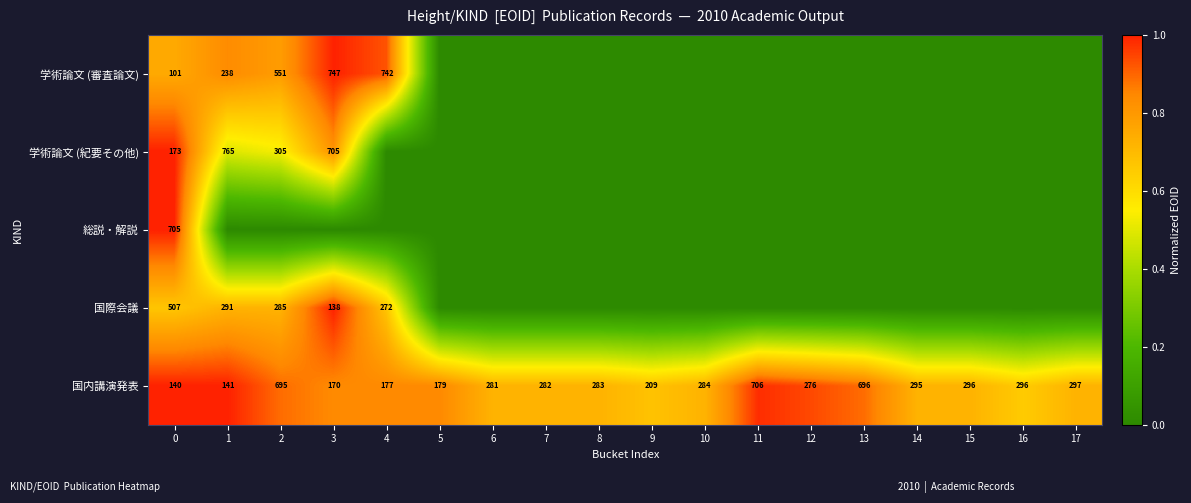

Is it true that 国際会議 equals 138 at 3?

True